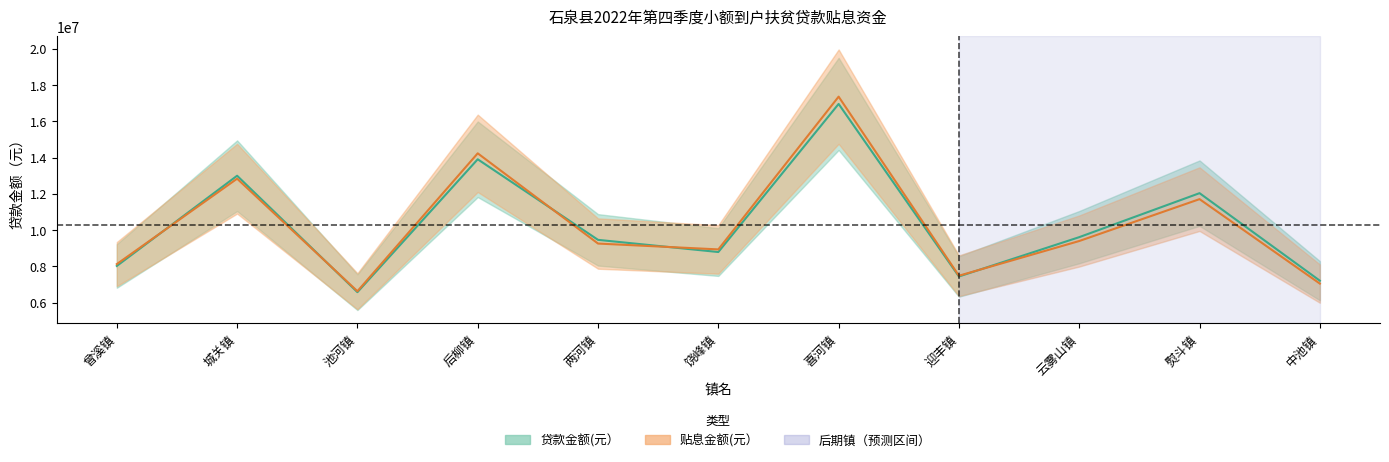

True or false: 贷款金额(元） has more than 2 points higher than both neighbors.

True